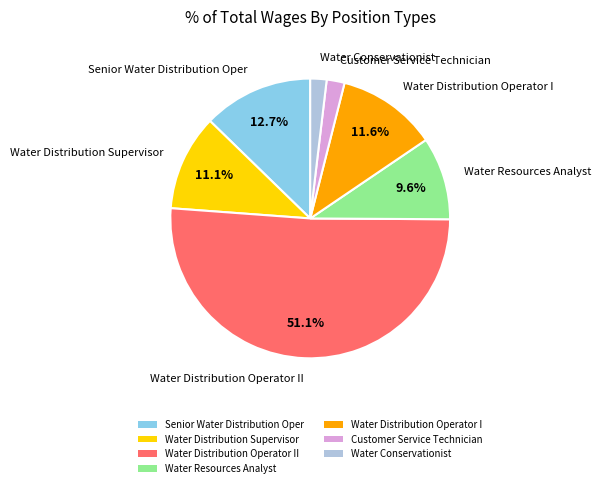

The Senior Water Distribution Oper slice represents 13% of the pie. True or false?

True